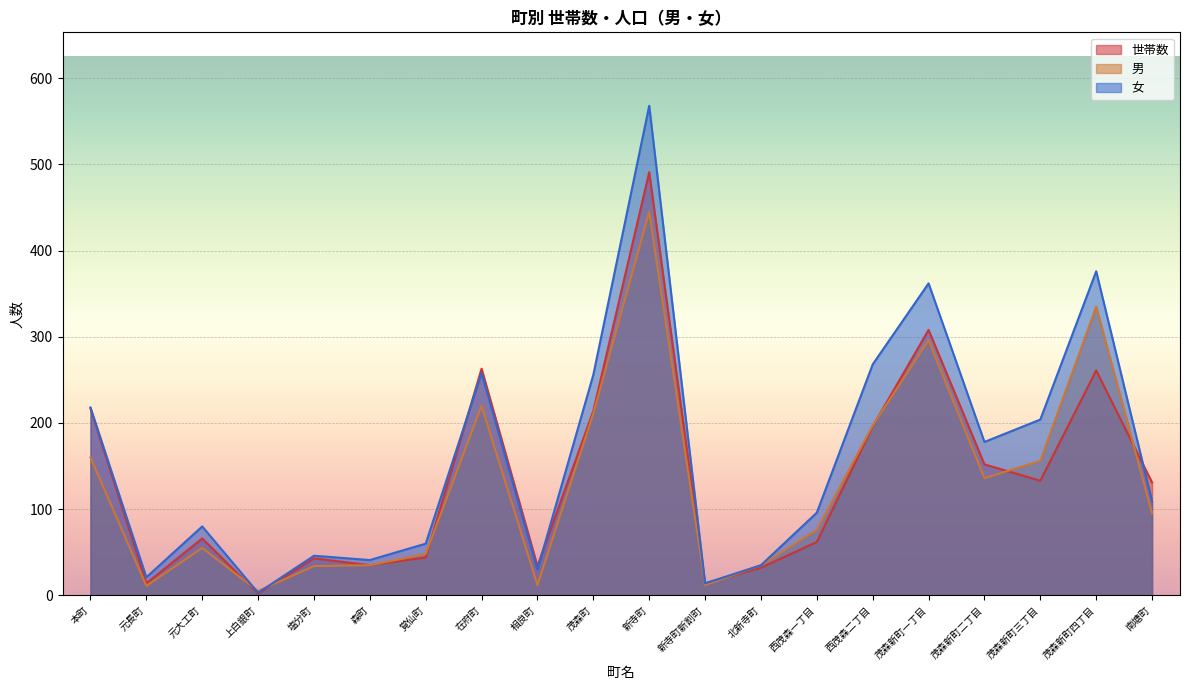

True or false: 男 has a value of 17 at 元長町.

False